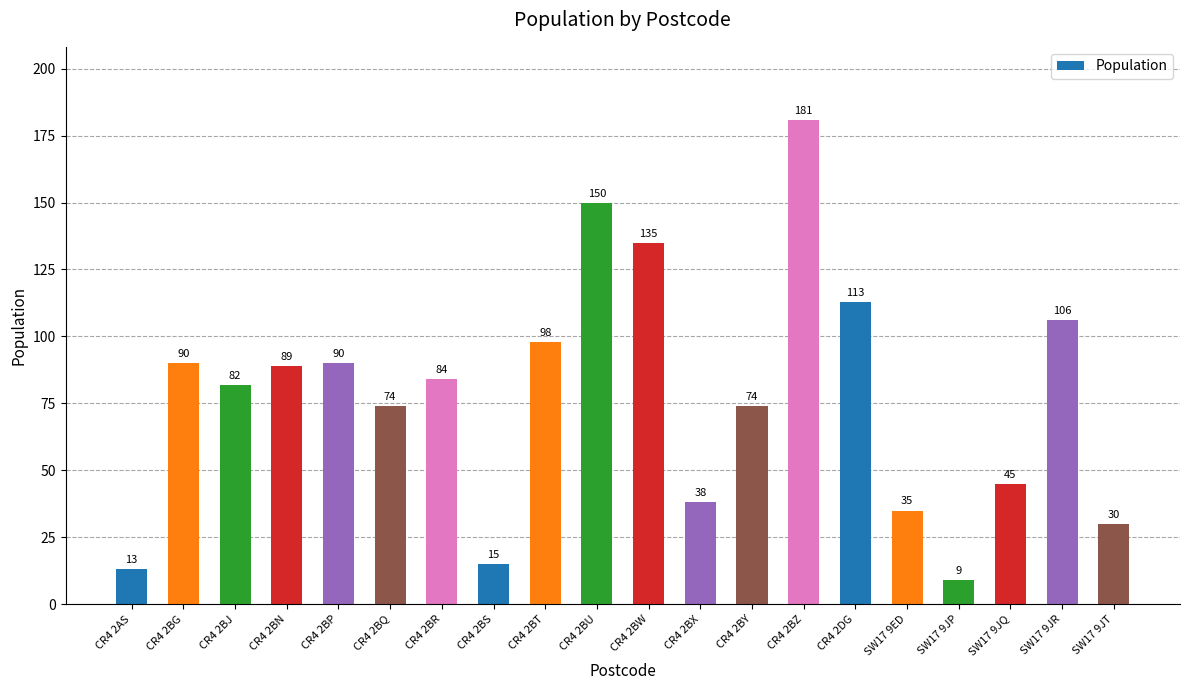

What is the ratio of the value at CR4 2BG to the value at CR4 2BP?

1.0